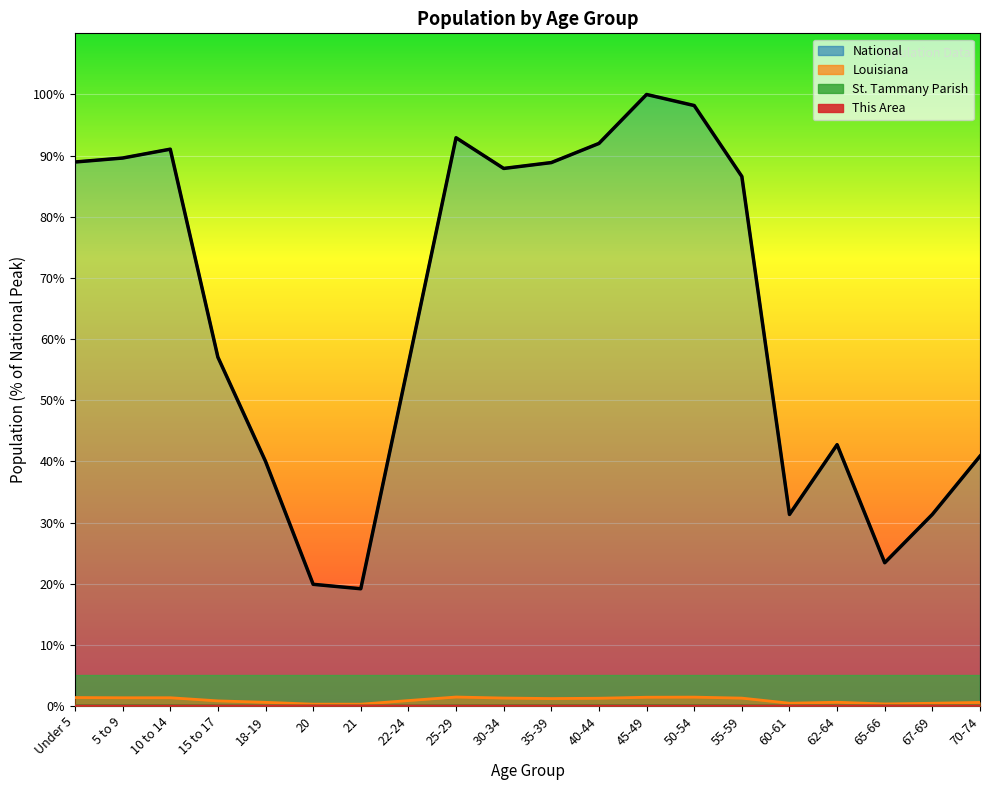

Rank the series at 65-66 from highest to lowest value.

National, Louisiana, St. Tammany Parish, This Area